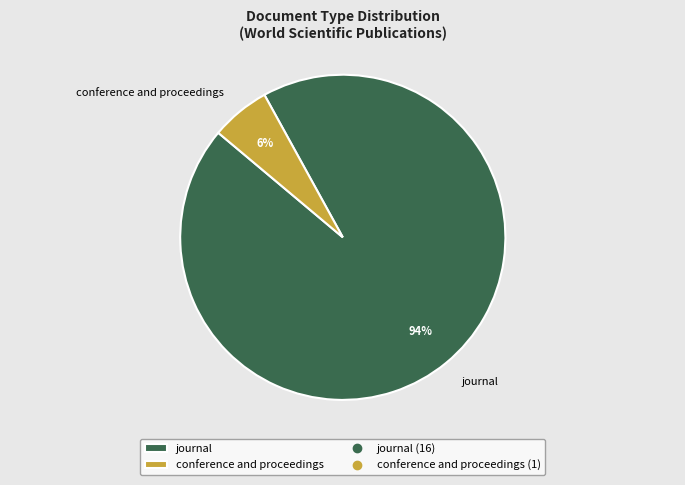

Combined, do journal and conference and proceedings account for over 50%?

Yes